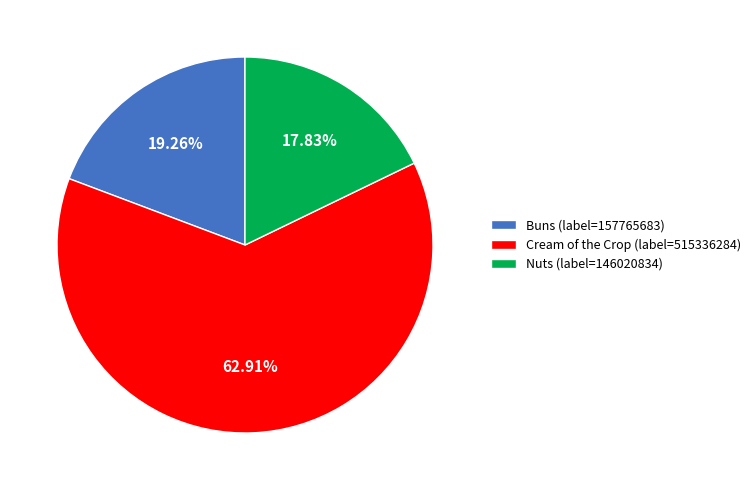

Combined, do Nuts and Buns account for over 50%?

No